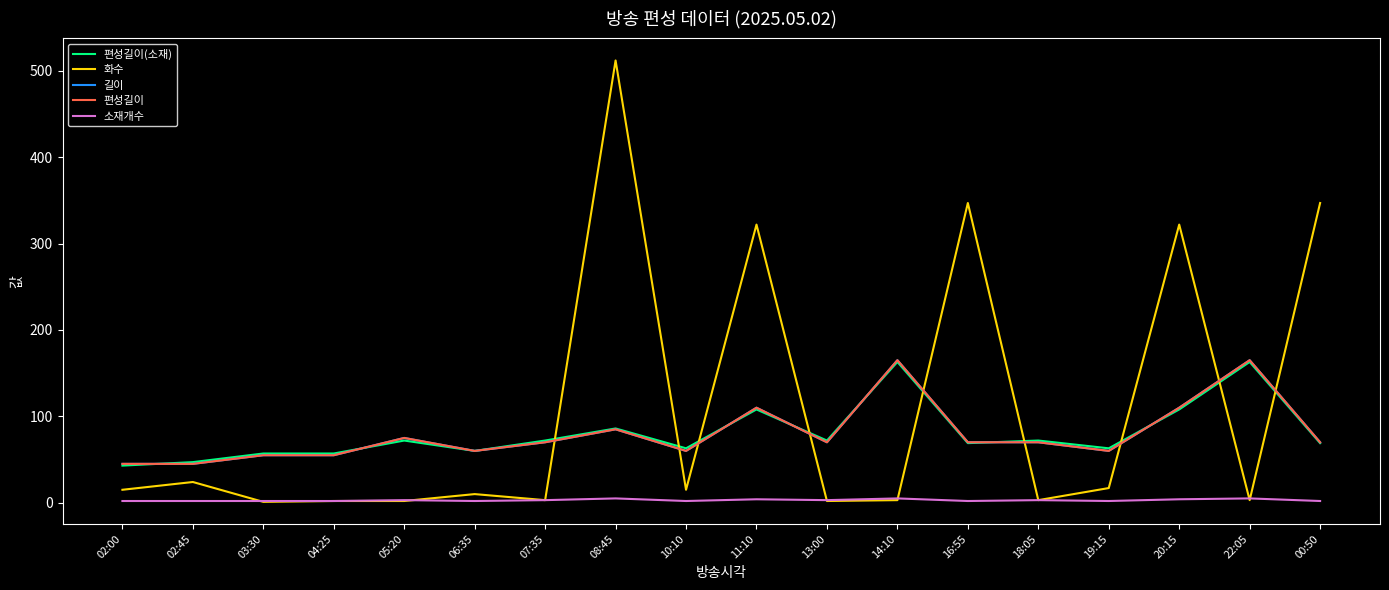

At how many categories does at least one series exceed 93?

7